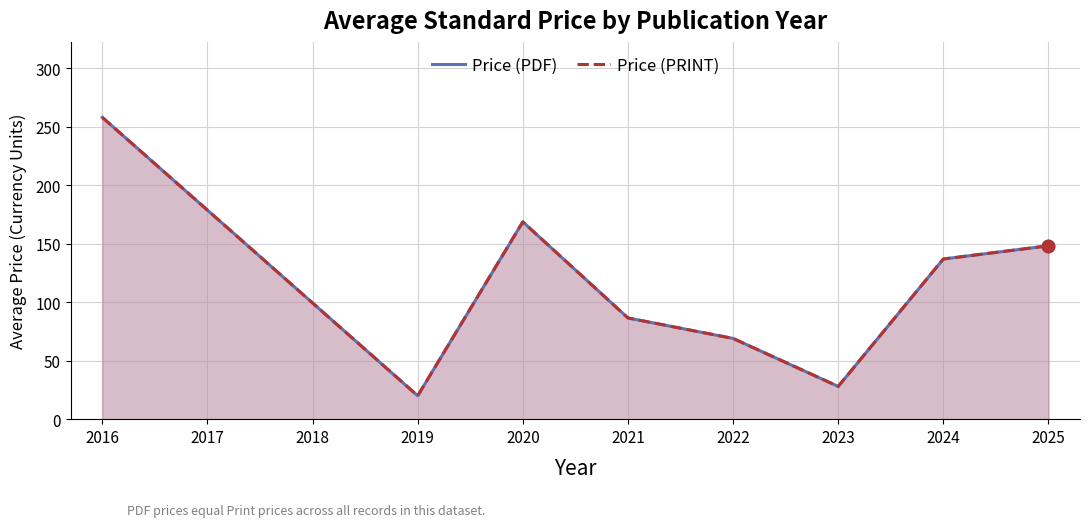

Which series has the largest total across all categories?

Price (PDF)